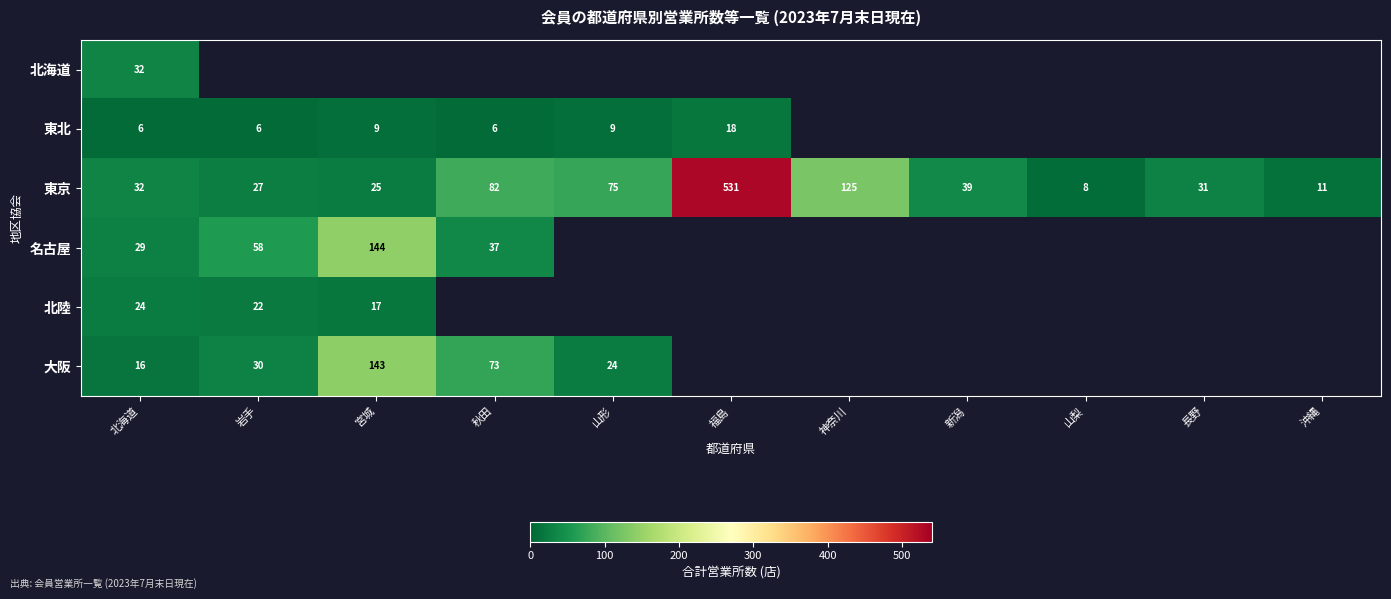

What is the difference between the maximum and minimum values in the 東京 series?

523